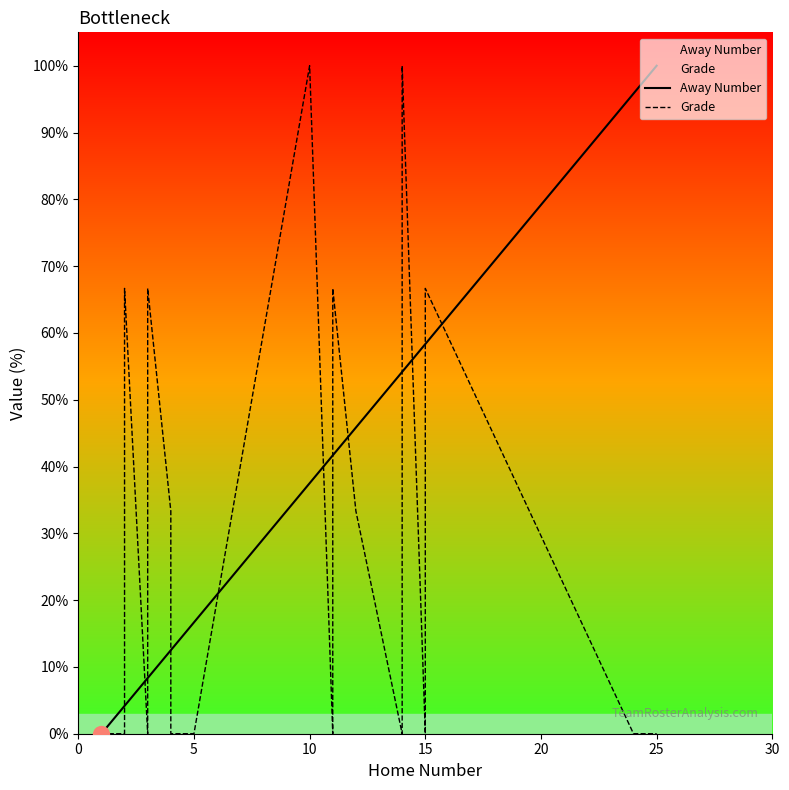

Which series has the largest total across all categories?

Away Number